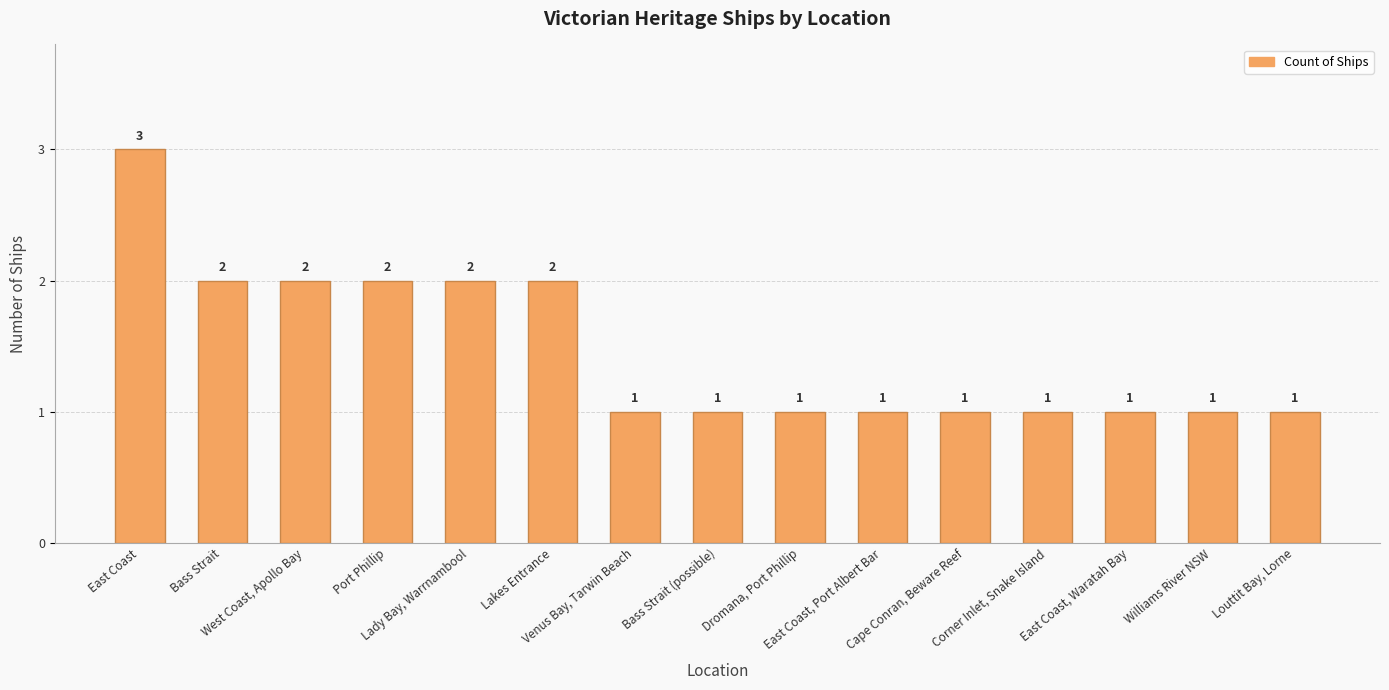

Count the number of data series in this chart.

1